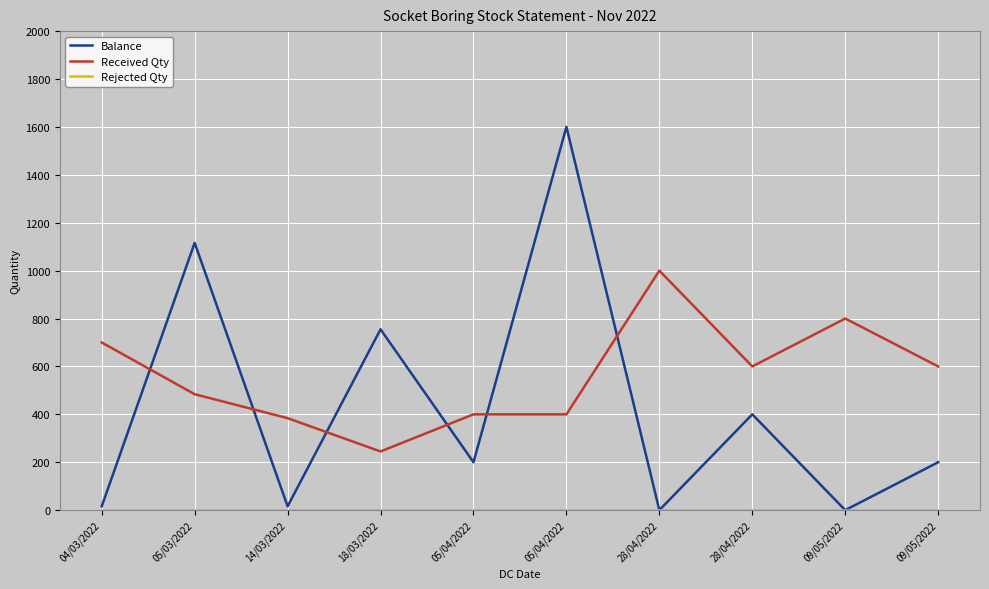

How many lines are shown in the chart?

3